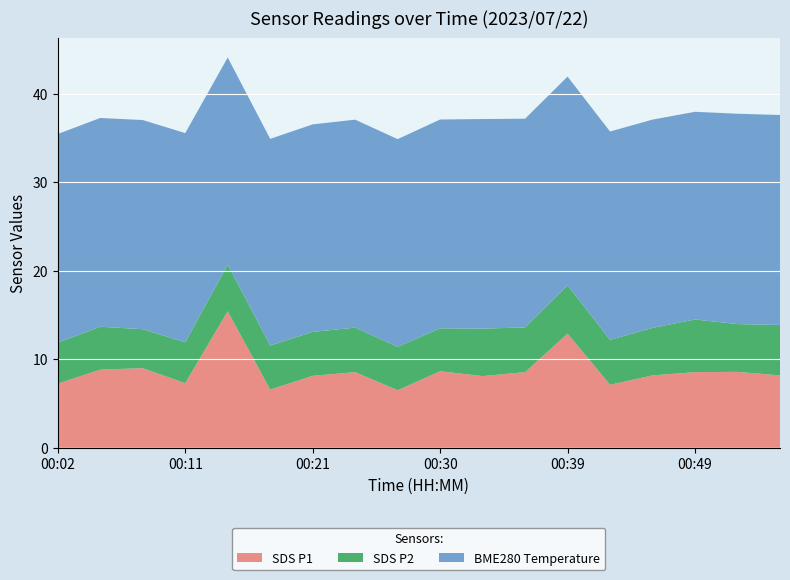

What is the highest value of the SDS P1 series?

15.4